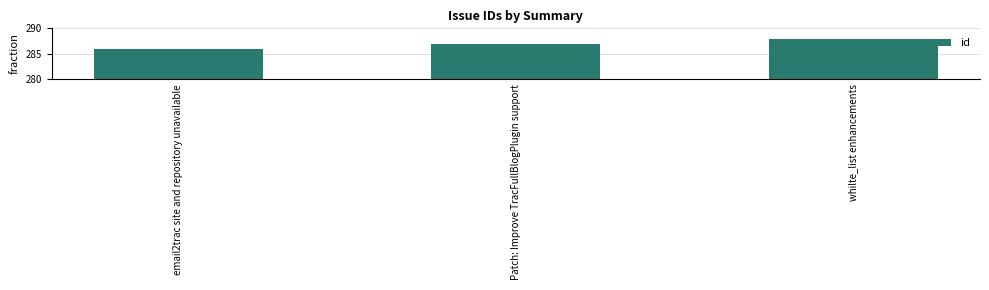

List the labels in order of value, smallest first.

email2trac site and repository unavailable, Patch: Improve TracFullBlogPlugin support, whilte_list enhancements